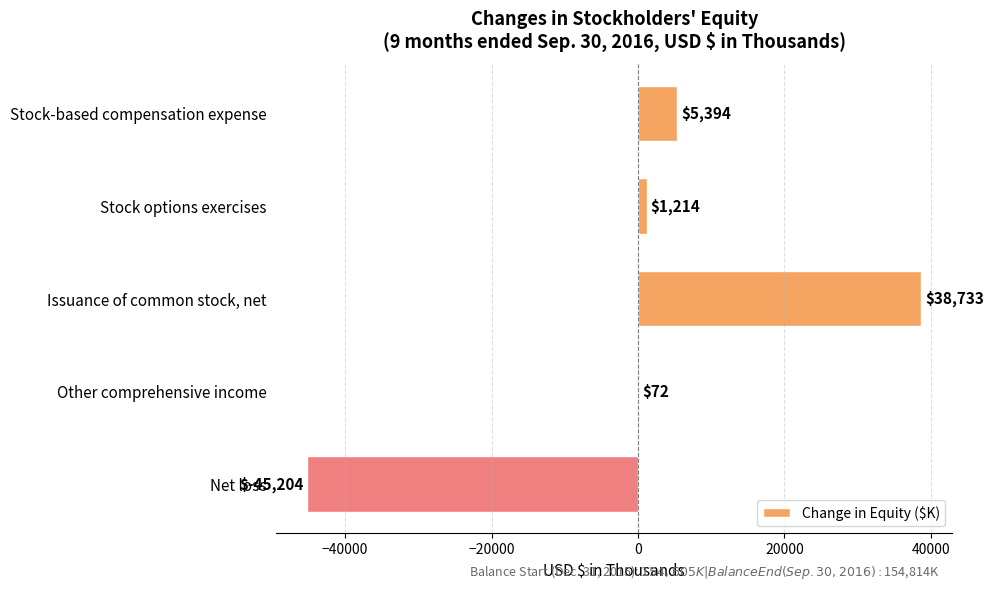

What is the change in value from Stock options exercises to Net loss?

-46418